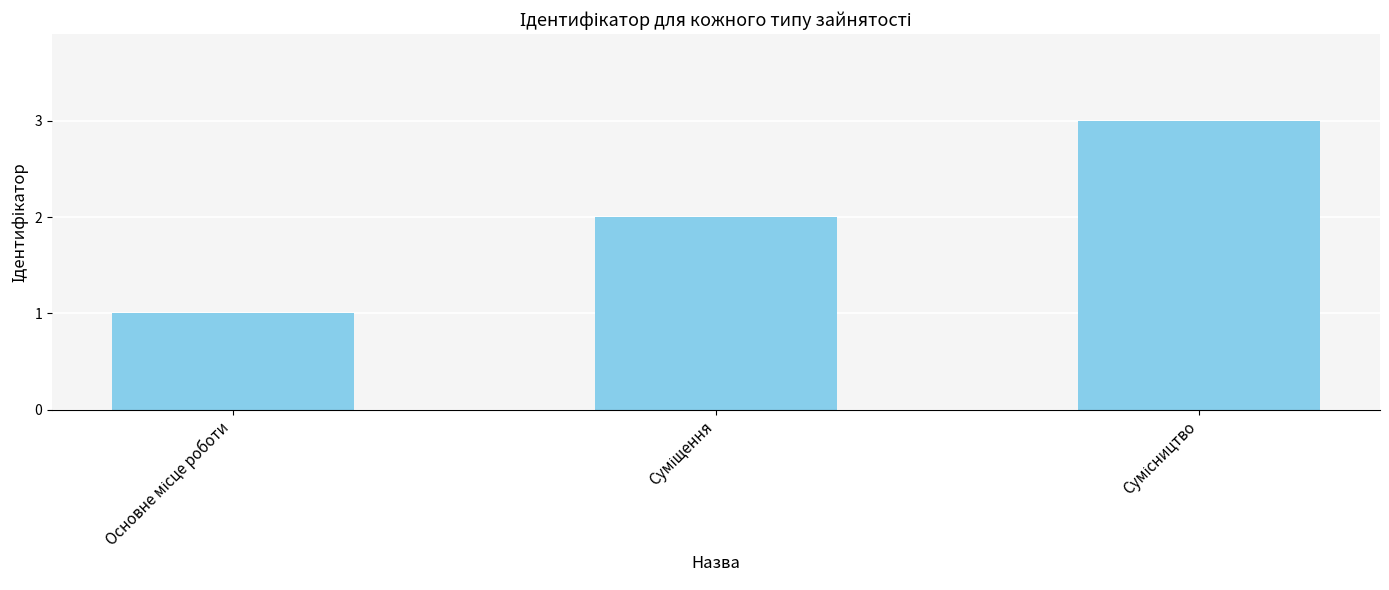

What is the value of the 1st bar from the left?

1